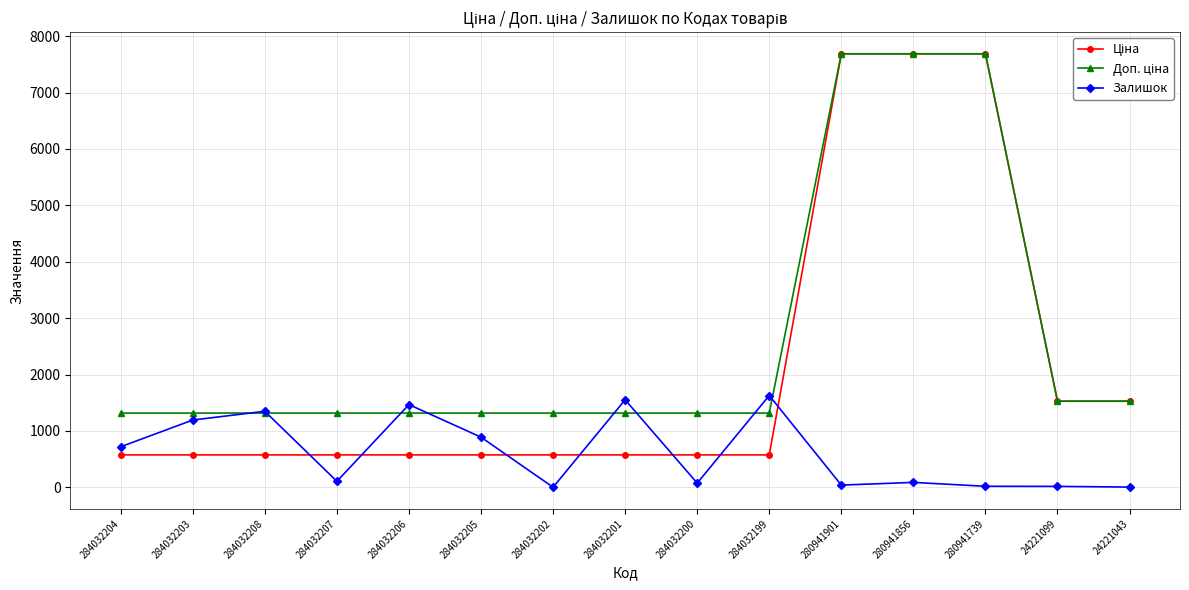

Where is the first local maximum for Залишок?

284032208